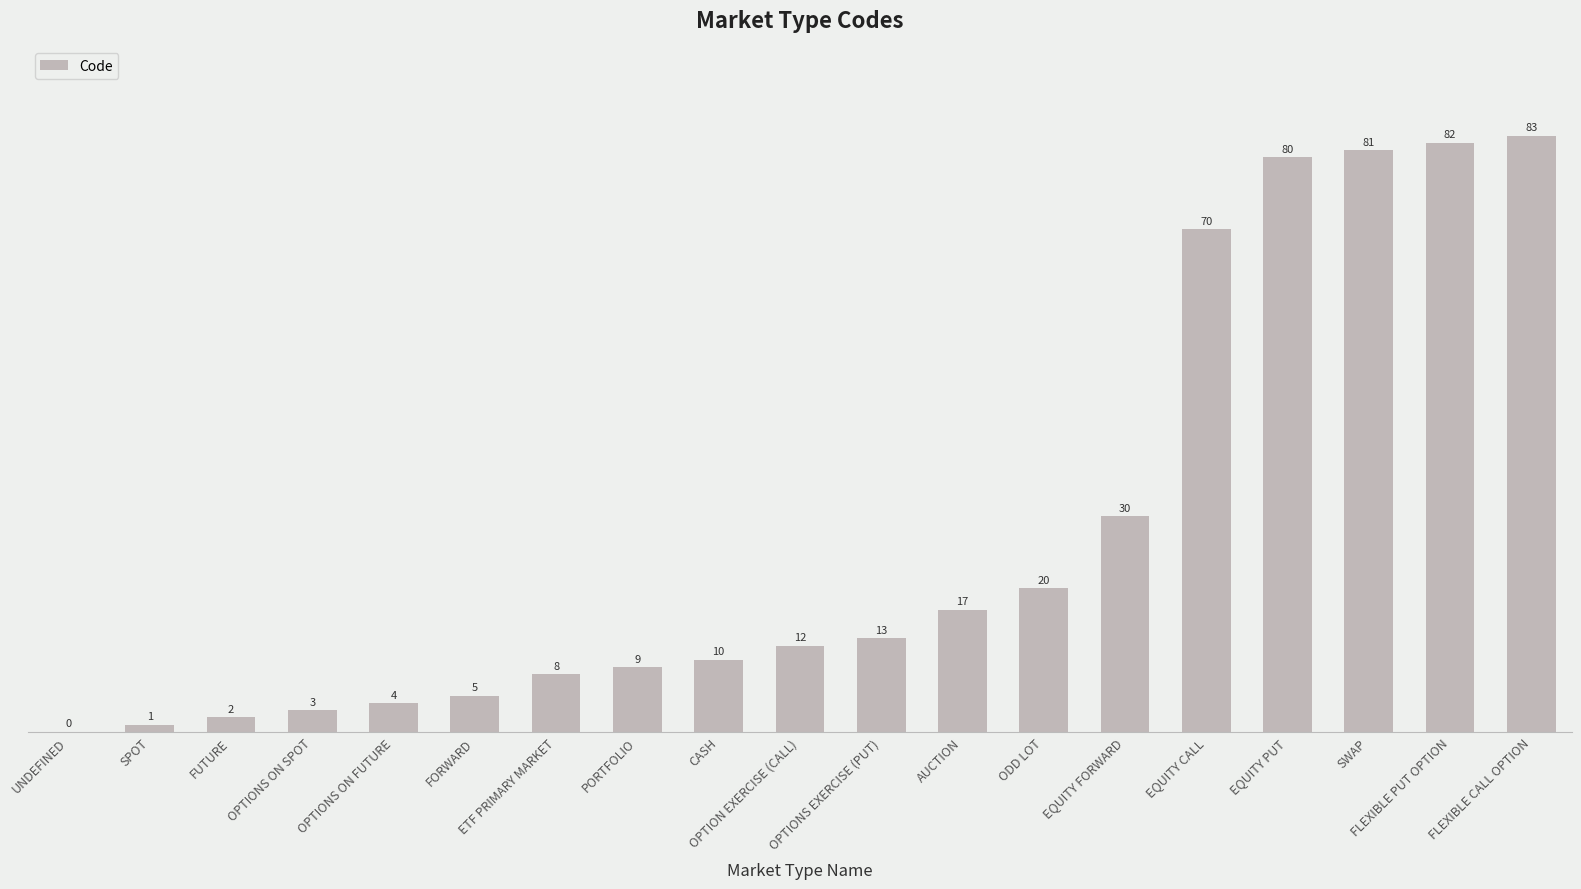

Are the bars horizontal?

No